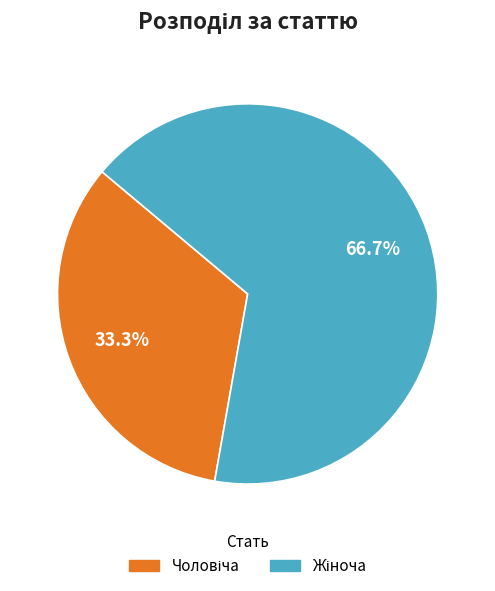

Is there a majority slice in this chart?

Yes